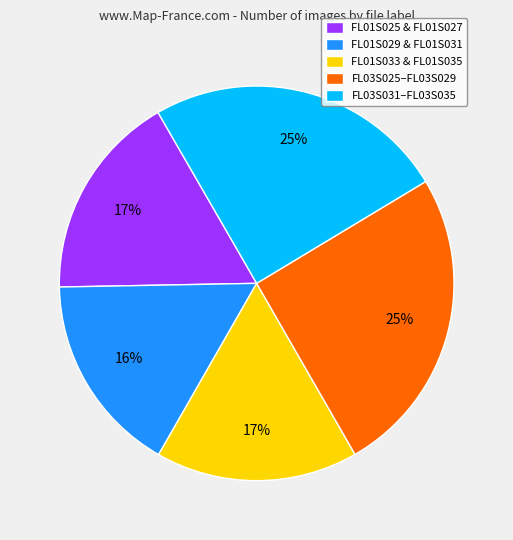

To the nearest percent, what percentage of the pie is FL03S025–FL03S029?

25%